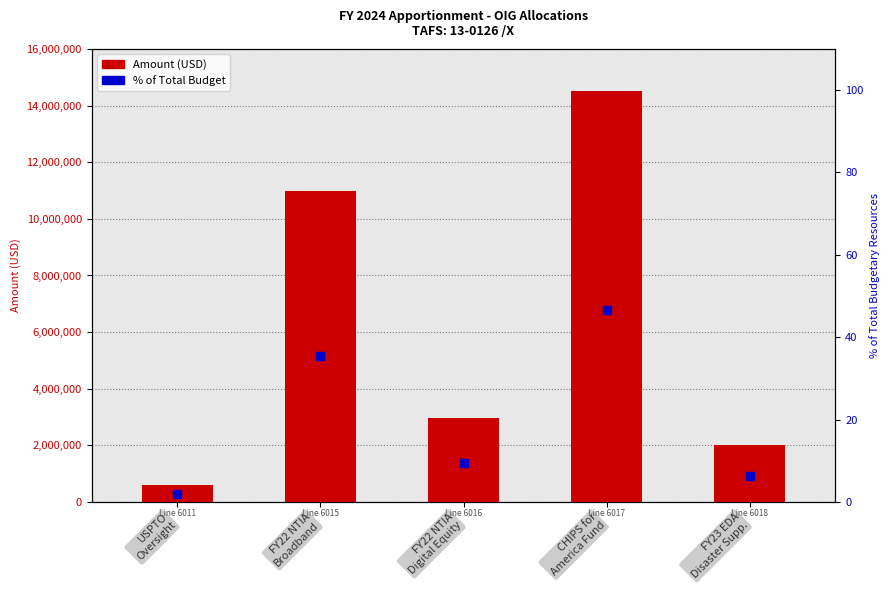

Which series contains the lowest Y value?

% of Total Budget